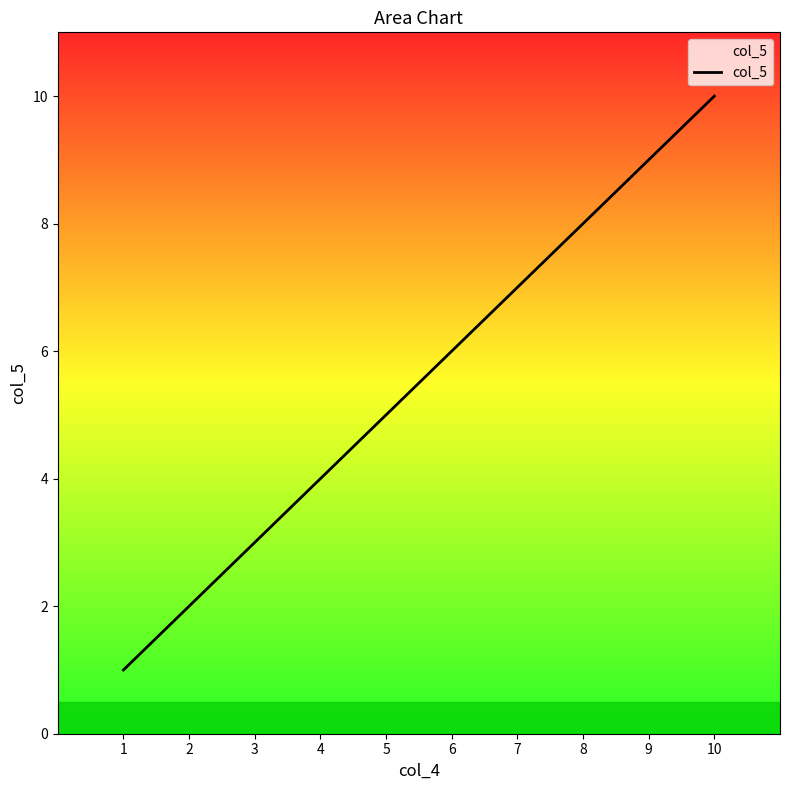

Does the chart have visible grid lines?

No